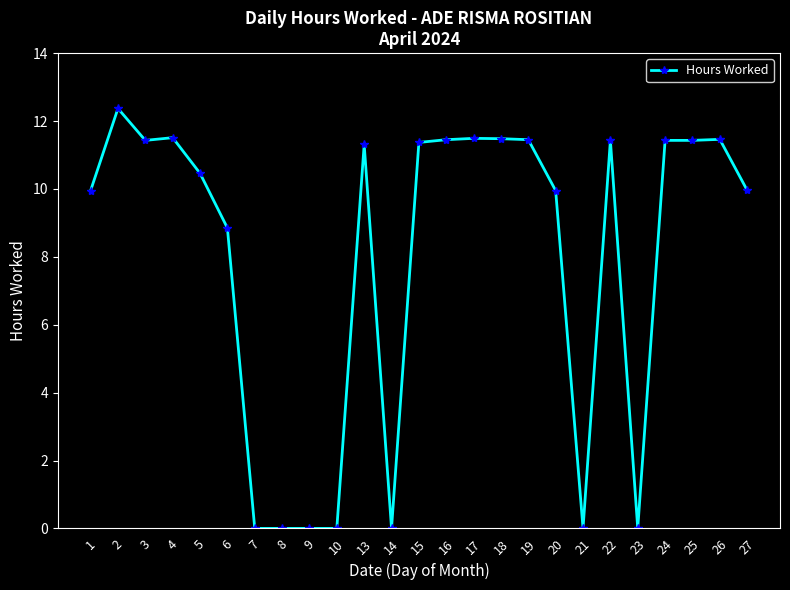

What is the change in value from 2 to 26?

-0.9